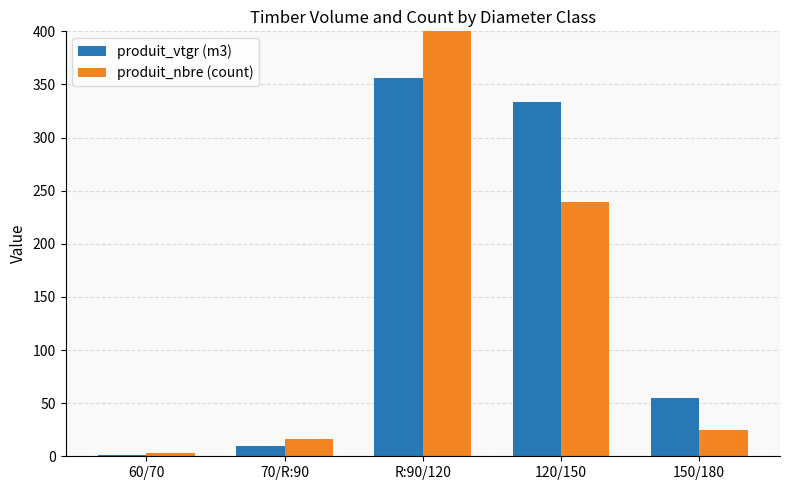

What is the sum of the produit_nbre (count) values at 70/R:90 and 150/180?

41.0